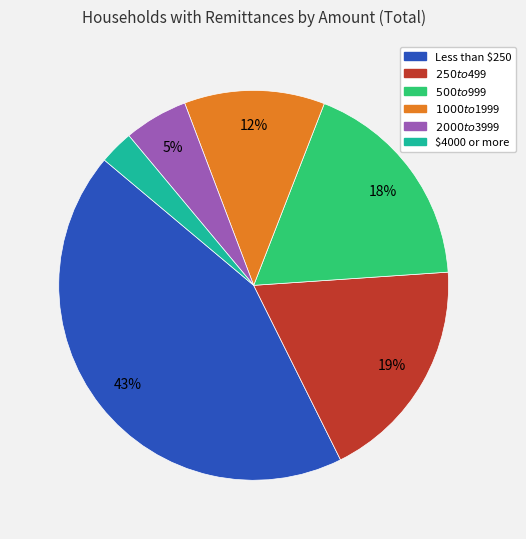

To the nearest percent, what is the average slice percentage?

17%